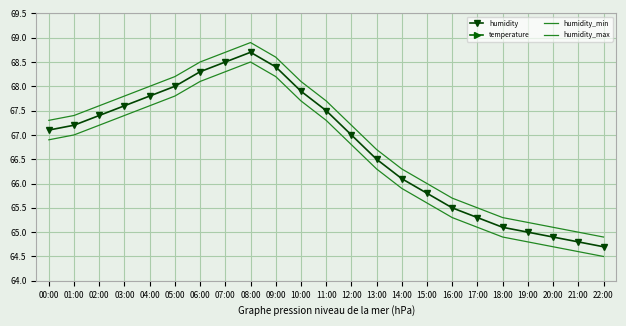

How many interior local peaks does the temperature series have?

1